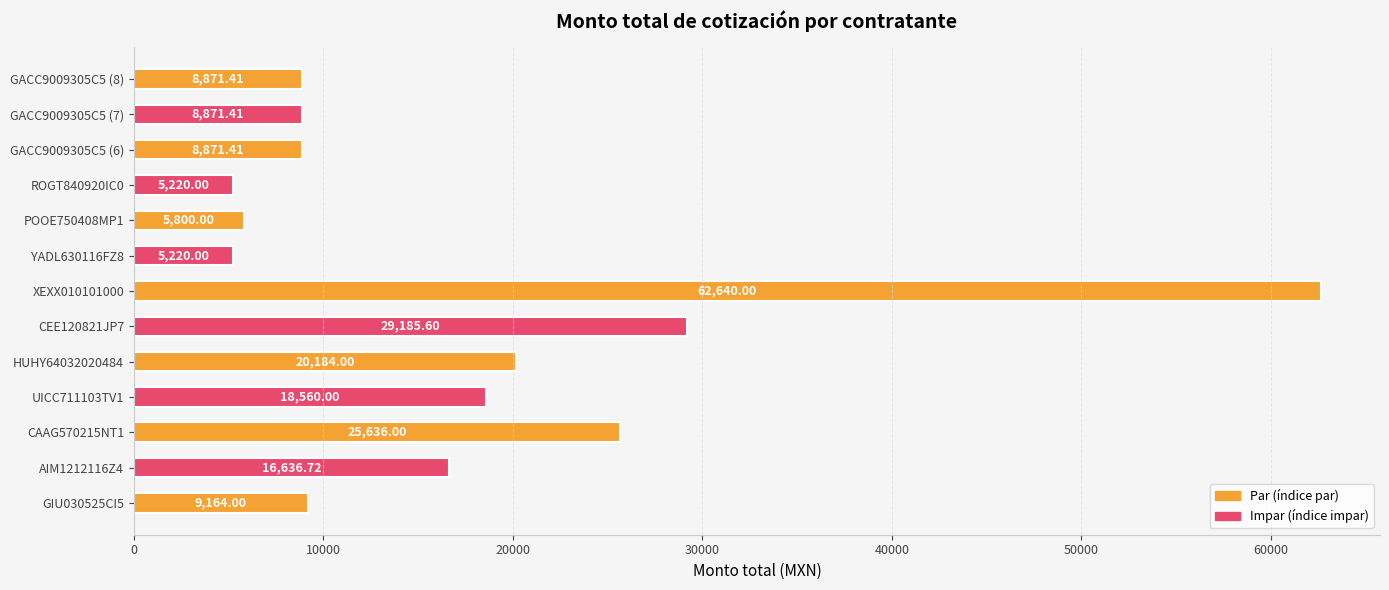

Approximately how many times larger is the value at POOE750408MP1 compared to GACC9009305C5 (7)?

0.7